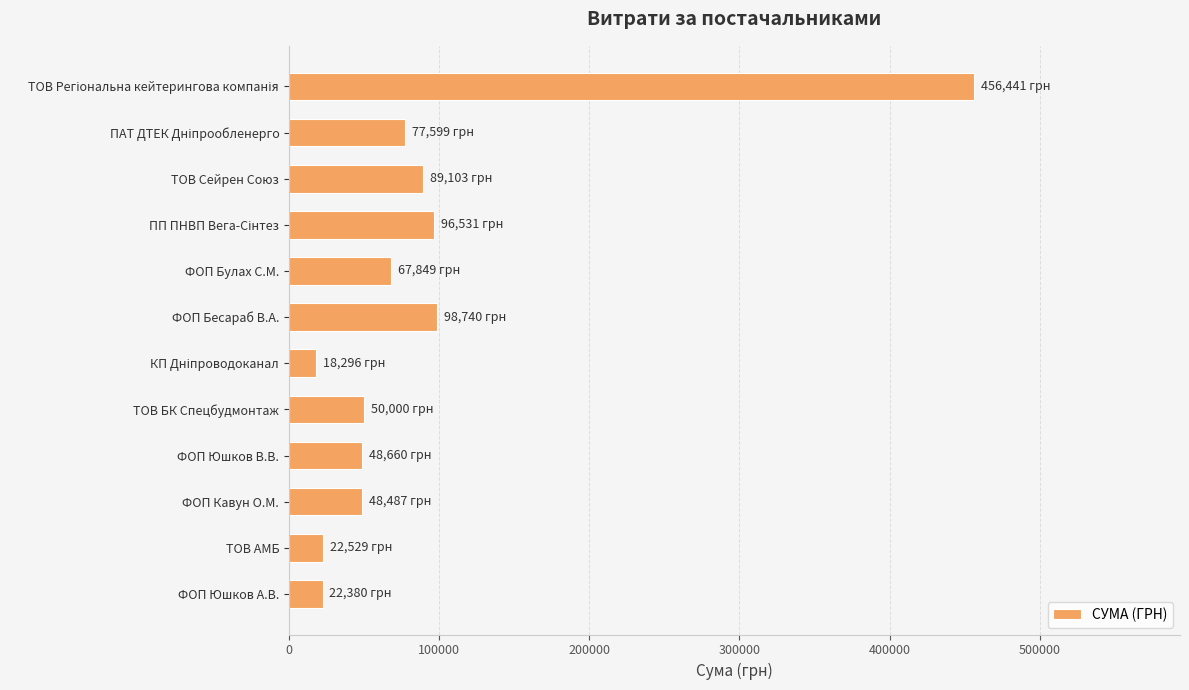

What is the maximum value shown in the chart?

456440.8